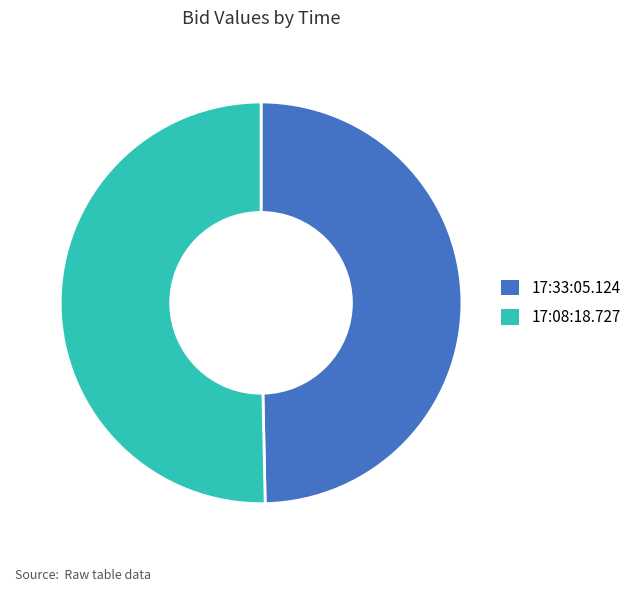

Which category has the biggest portion of the pie?

17:08:18.727